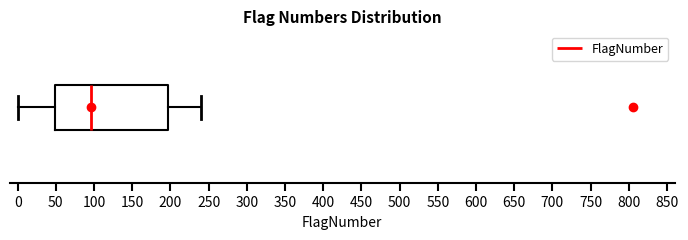

Where does the median line of the box sit on the x-axis? The values are not printed on the chart, so give them approximately, as read against the axis.

95